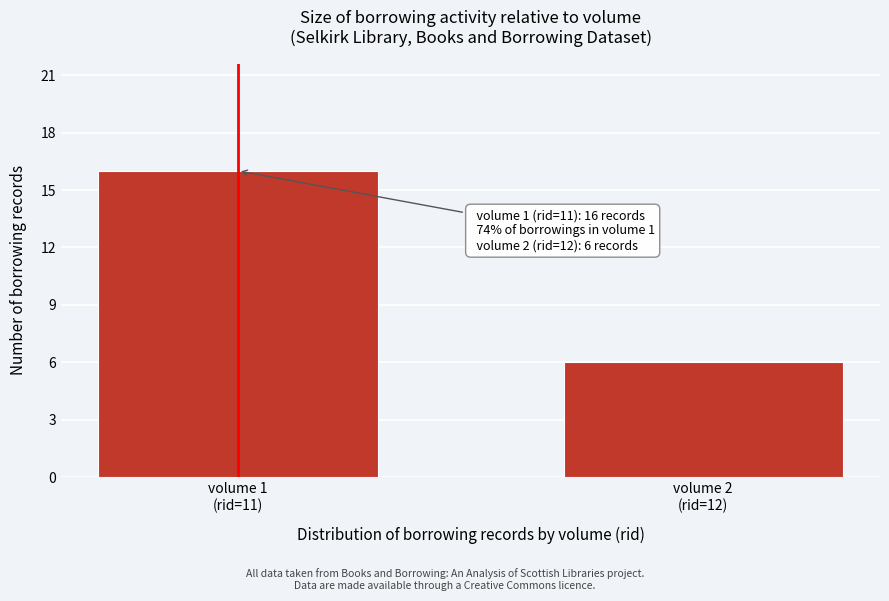

Reading left to right, extract all data points from this chart.

16	6